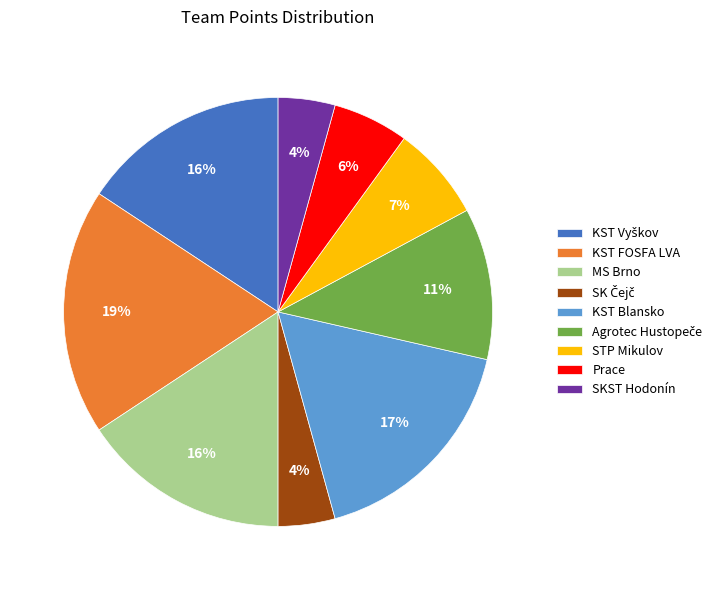

To the nearest percent, what is the average slice percentage?

11%